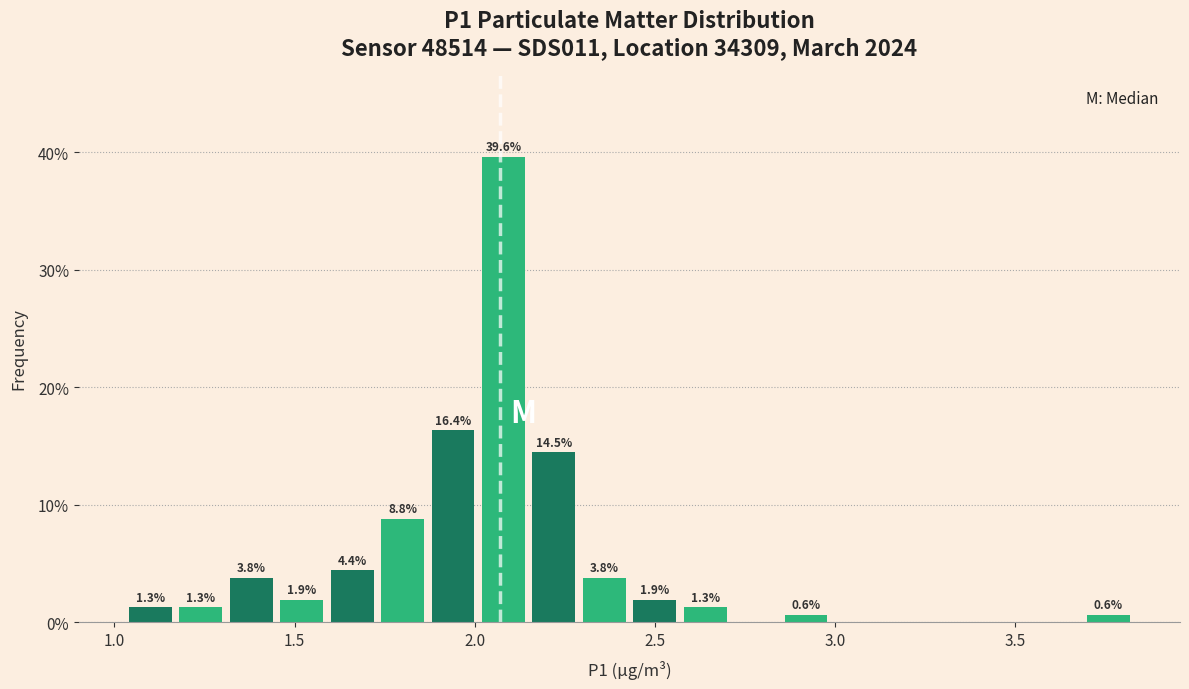

Read against the x-axis, roughly where is the centre of the tallest bar?

2.10